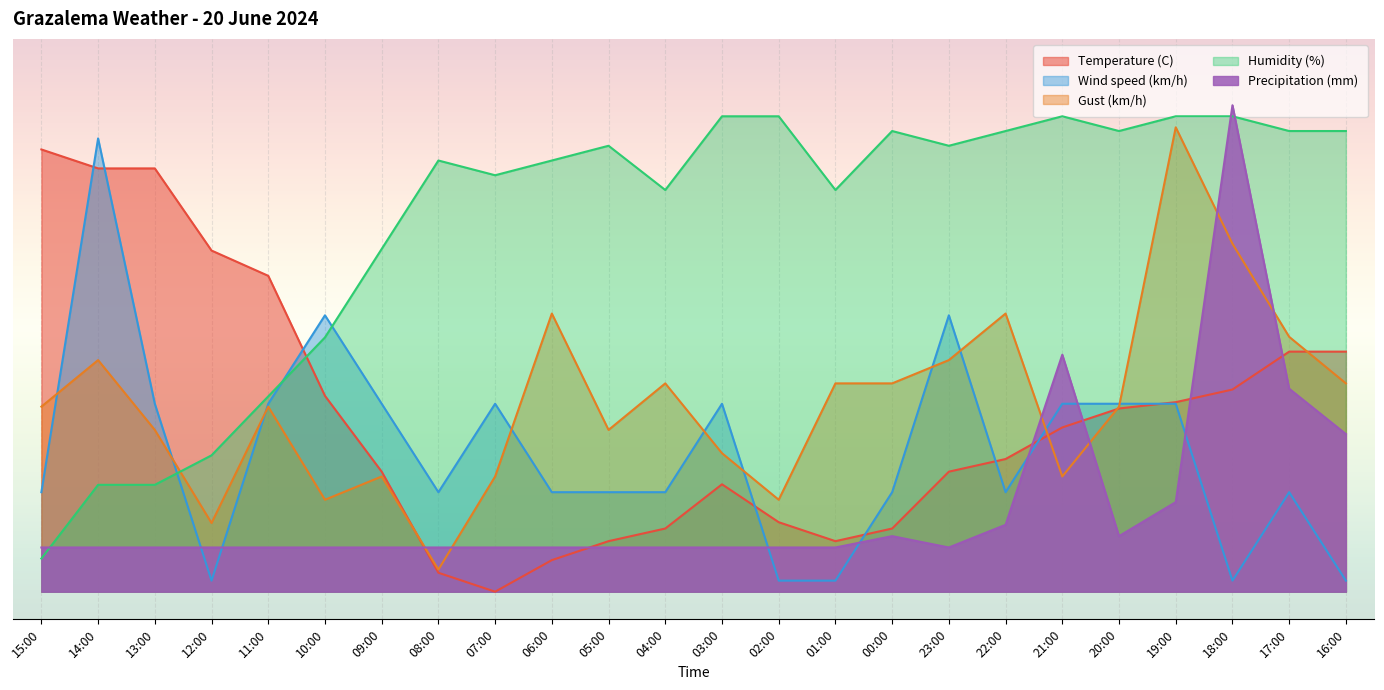

How many intersections are there between Wind speed (km/h) and Temperature (C)?

8